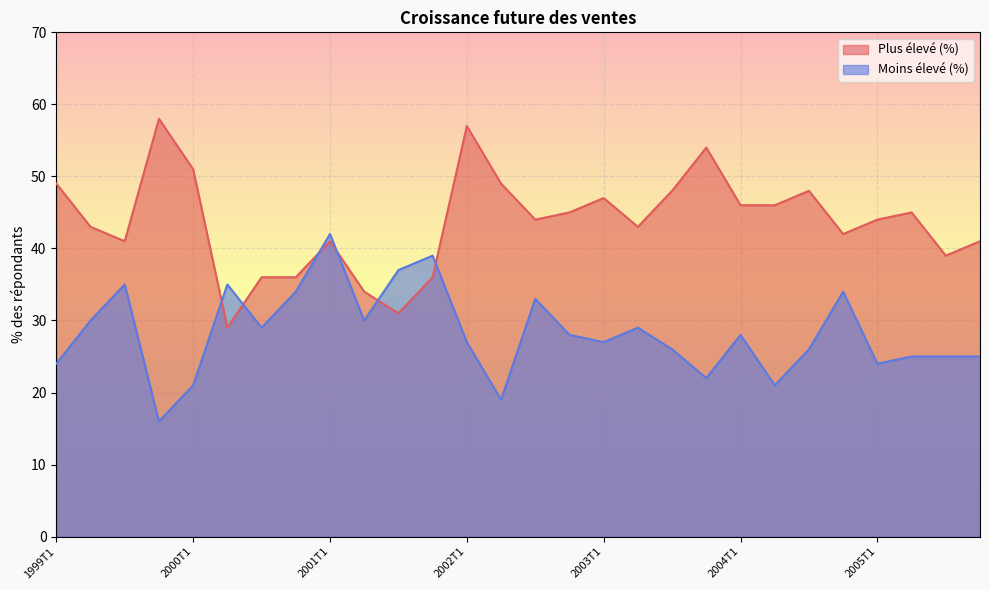

How many interior local valleys does the Plus élevé (%) series have?

7